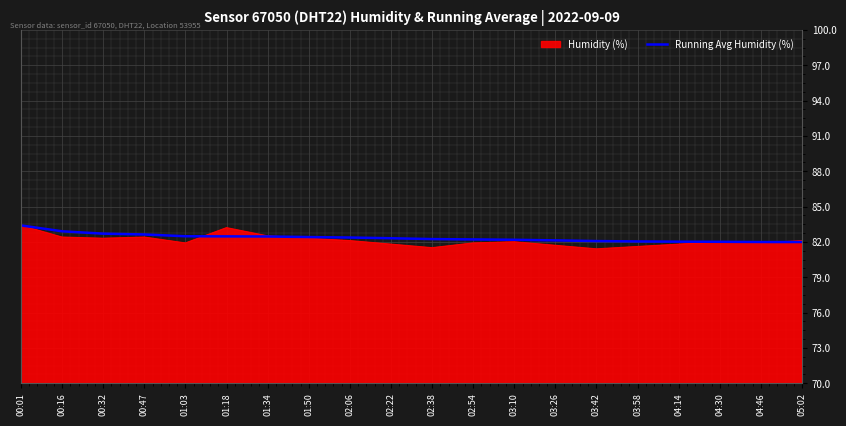

What position from the left is 00:01?

1